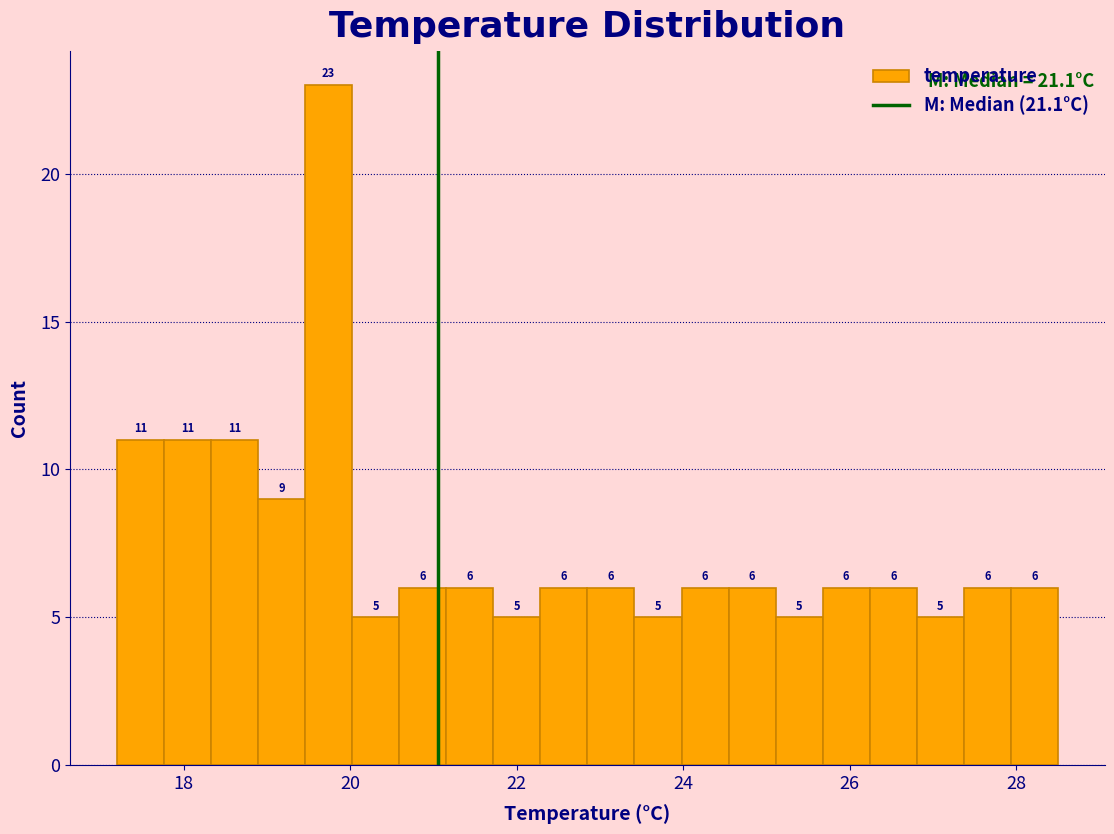

Around what value on the x-axis is the tallest bar? Give the approximate position of its centre, as read against the axis.

19.8